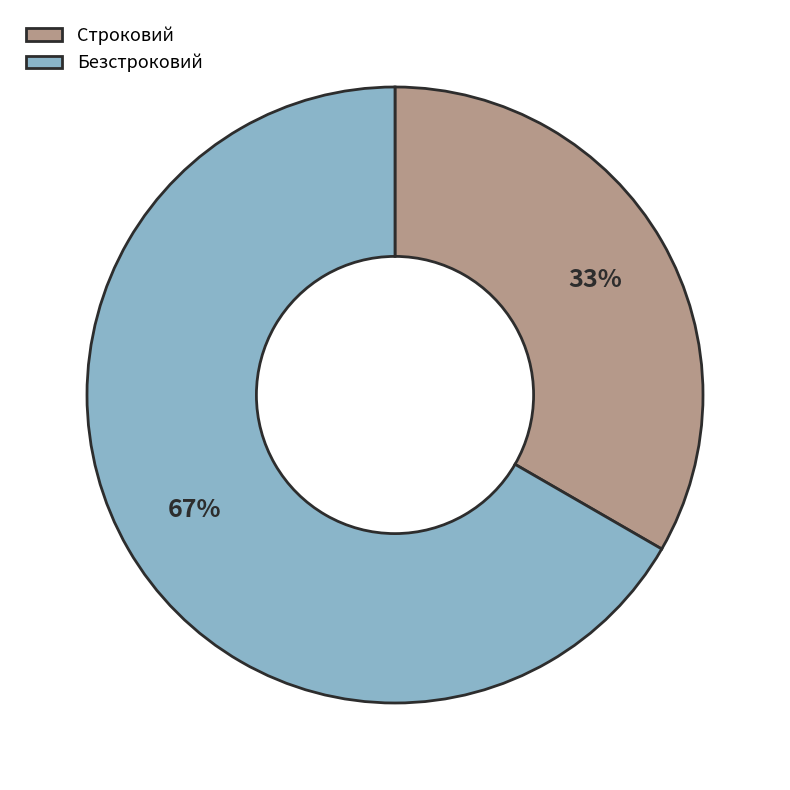

To the nearest percent, what portion does Безстроковий represent?

67%